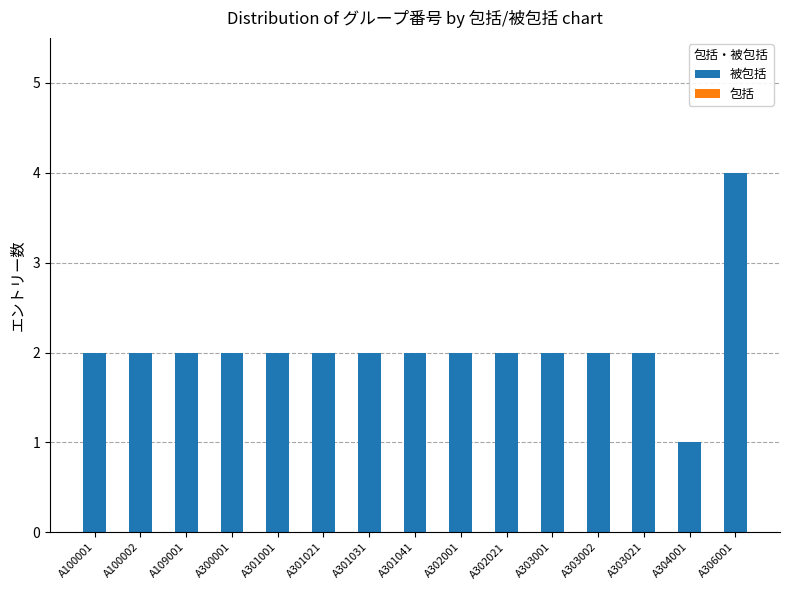

Reading left to right, transcribe all the data shown in this chart.

2	2	2	2	2	2	2	2	2	2	2	2	2	1	4